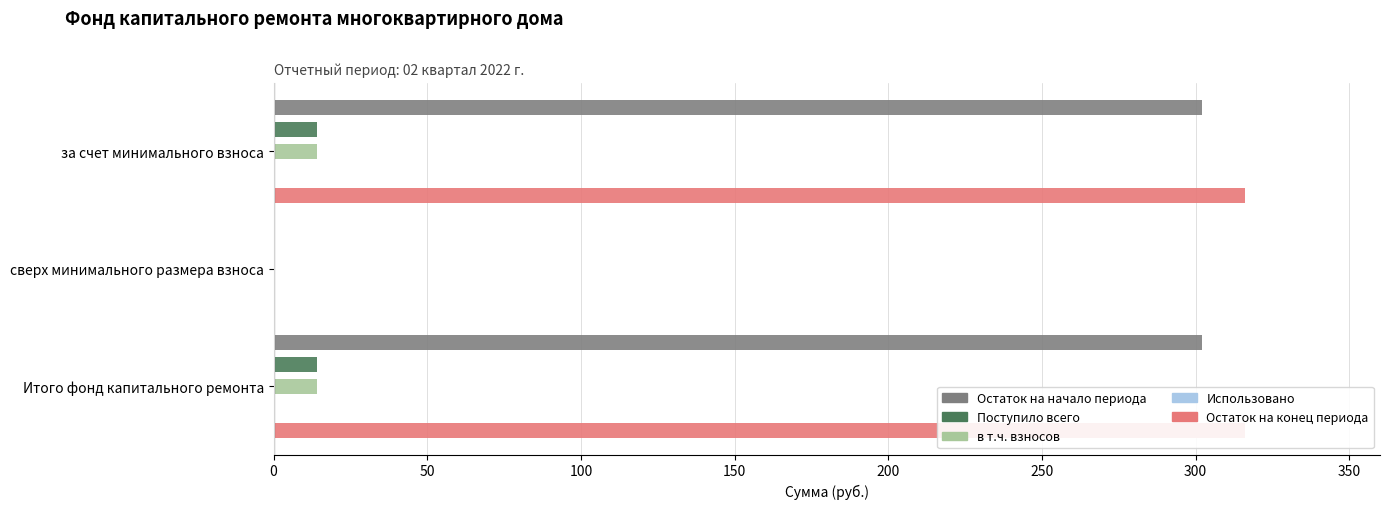

Which series has the largest total across all categories?

Остаток на конец периода